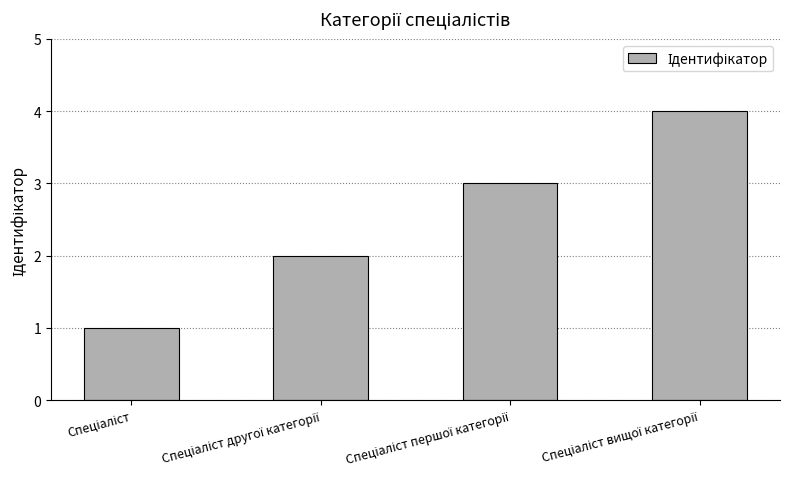

What is the difference between the maximum and minimum values?

3